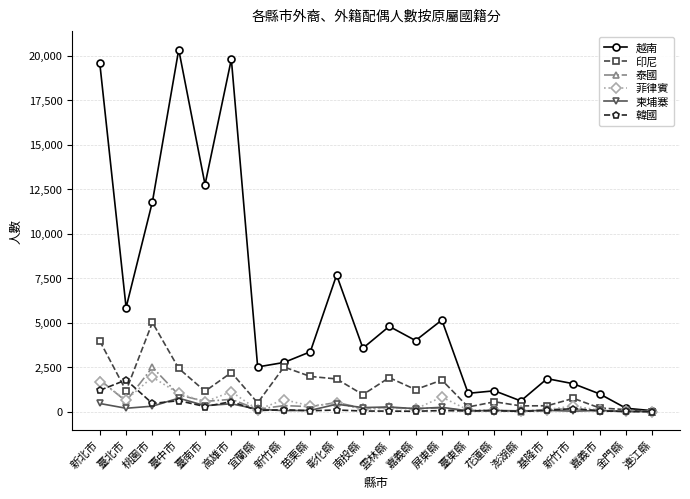

How many distinct data groups are displayed?

6